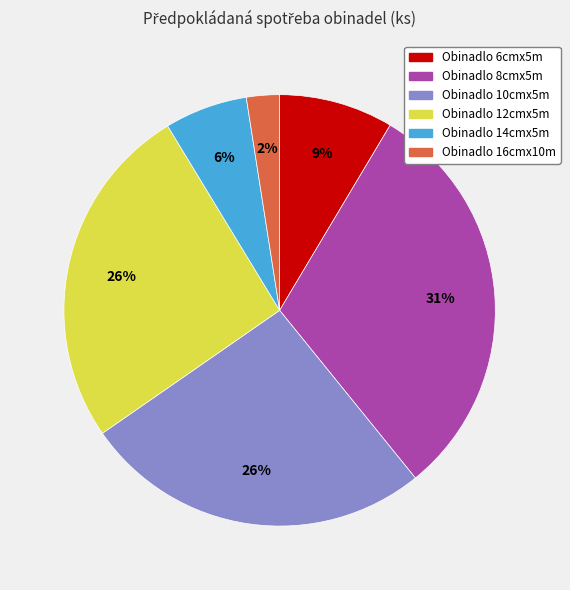

To the nearest percent, what is the average slice percentage?

17%